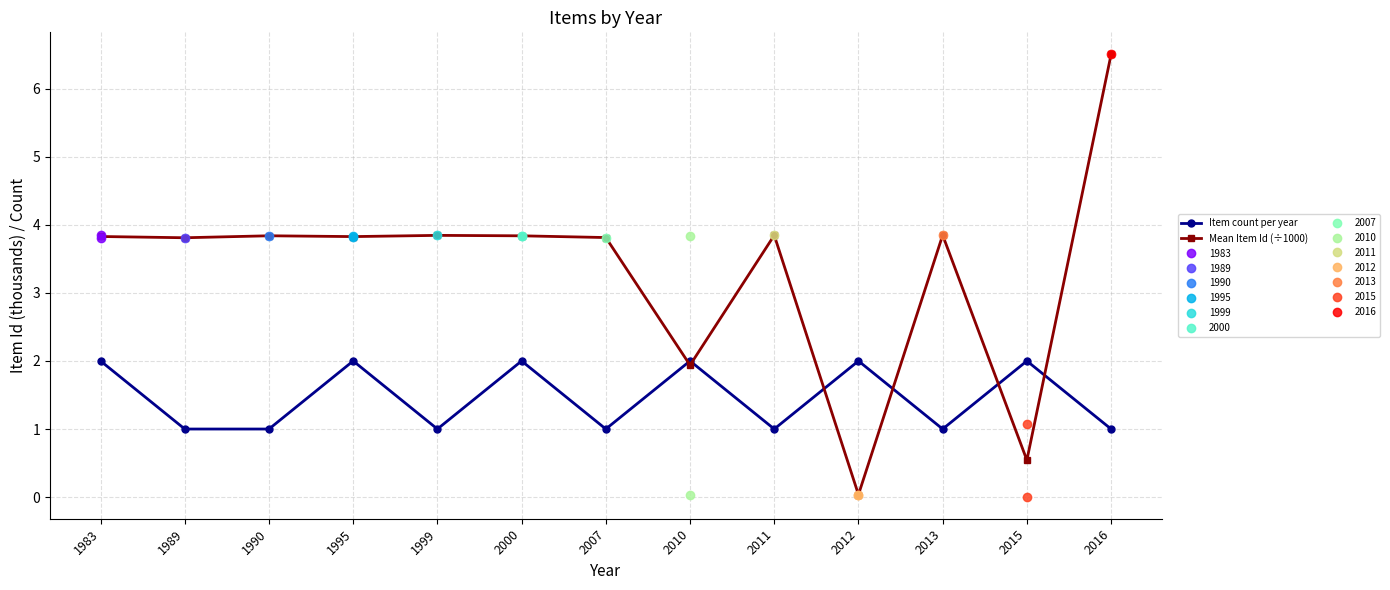

Does the chart have visible grid lines?

Yes